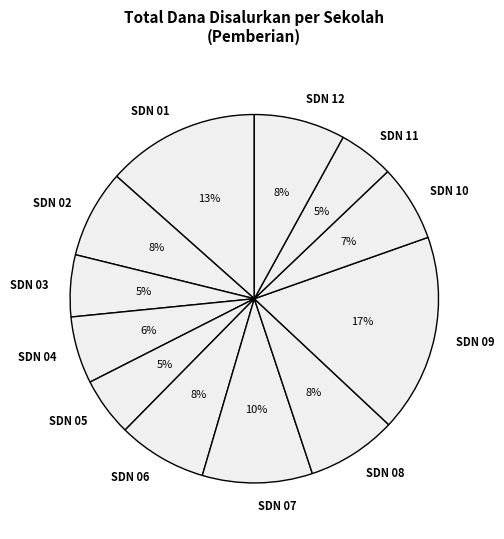

To the nearest percent, what portion does SDN 11 represent?

5%